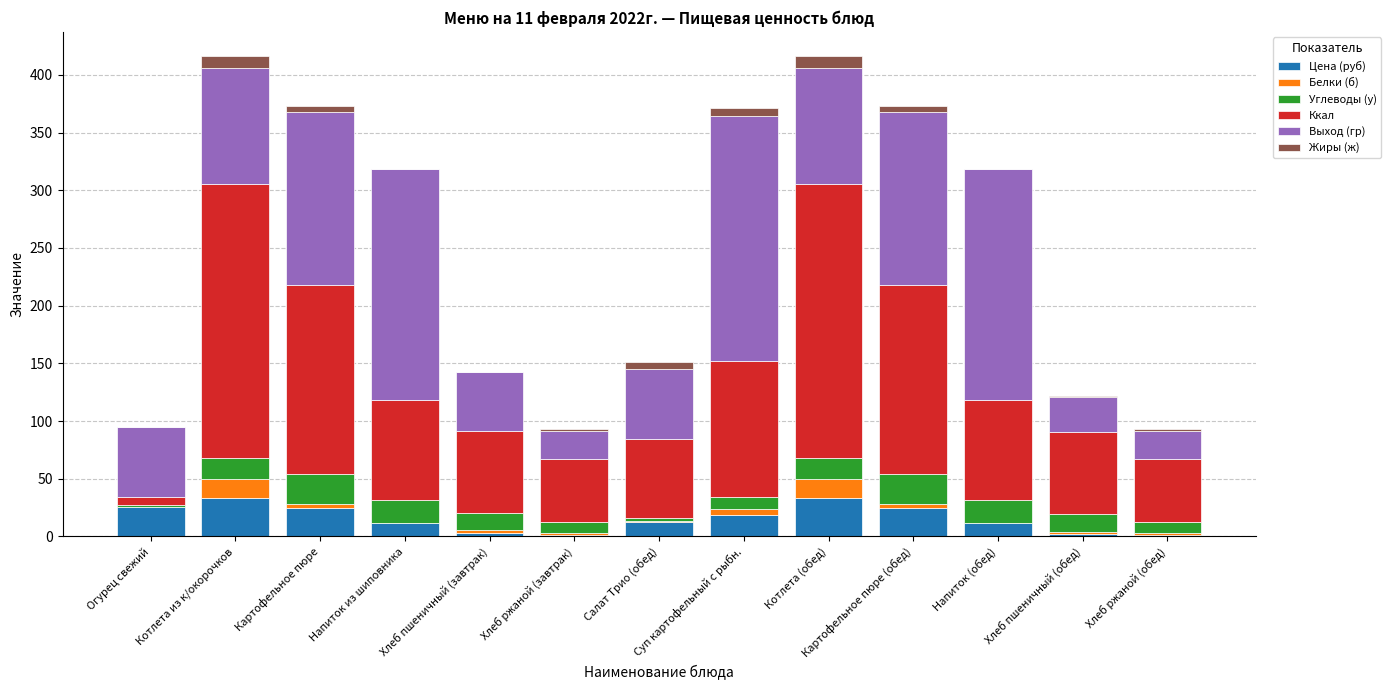

What is the total value across all series at Котлета из к/окорочков?

416.4